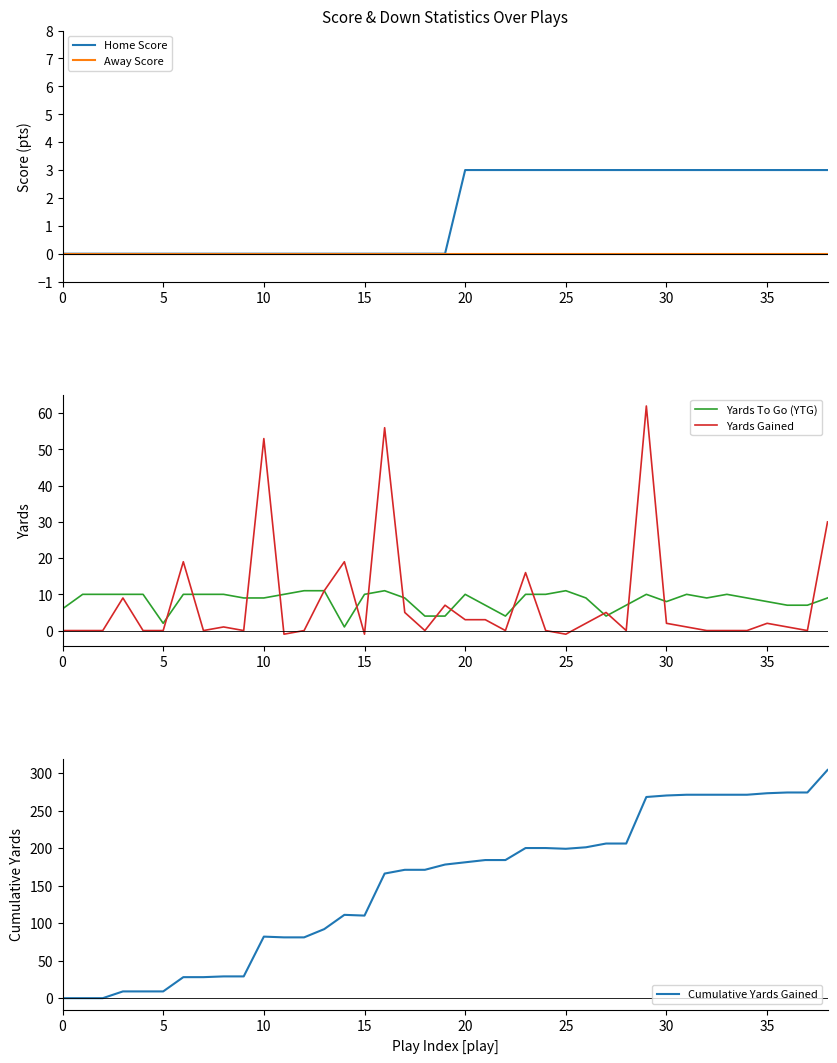

At how many categories does at least one series exceed 112?

23